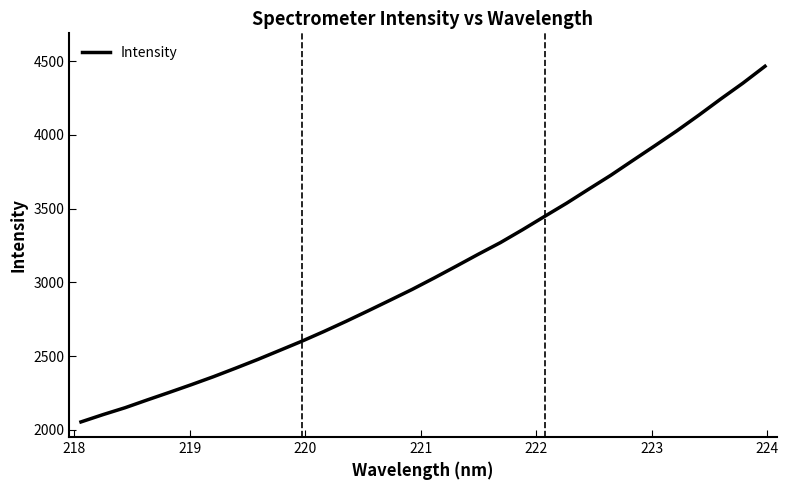

Does the chart display data point markers on the line(s)?

No